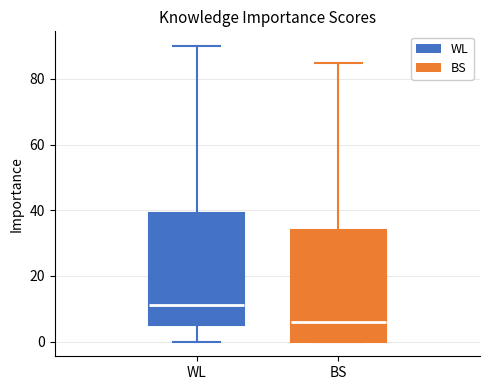

Reading left to right, transcribe this box plot: for each box, give where its median line is, the range the box spans, and where its two whiskers end, as read against the y-axis. The values are not printed on the chart, so give them approximately, as read against the axis.

WL: median 12, box 6 to 40, whiskers 0 to 90
BS: median 6, box 0 to 34, whiskers 0 to 86